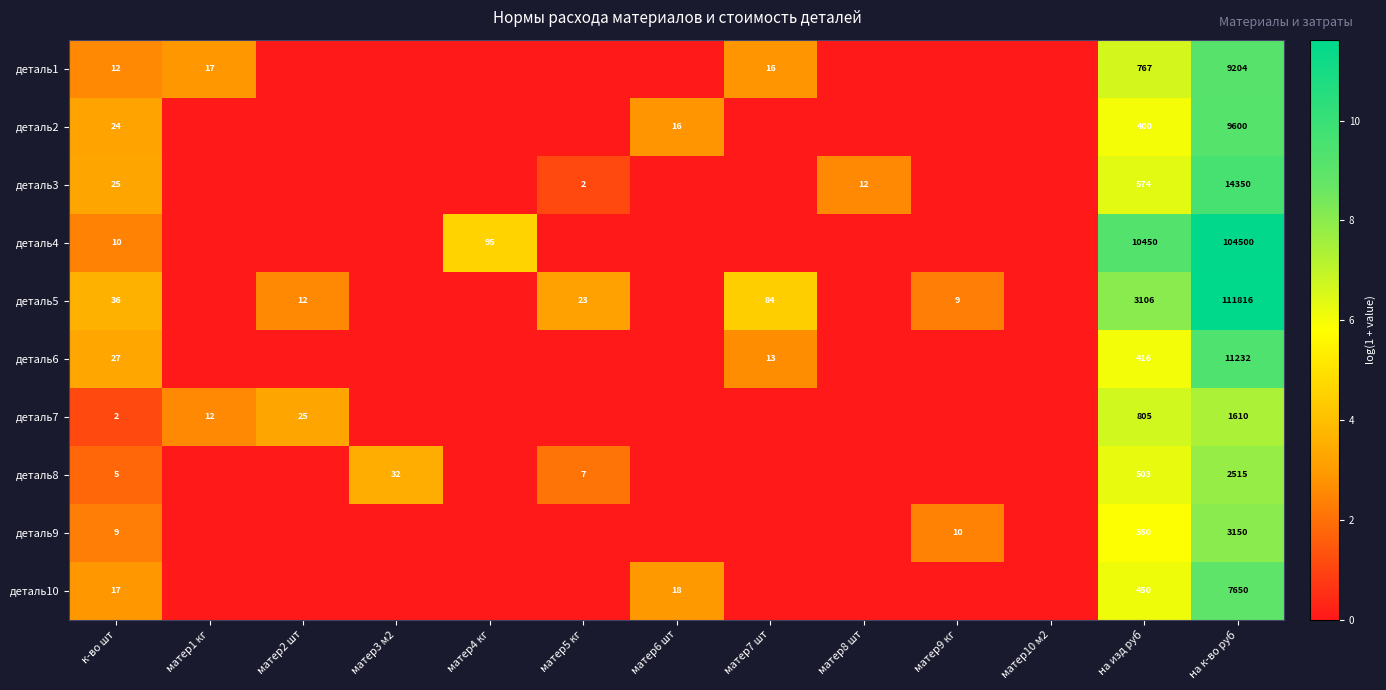

Is it true that деталь10 equals 24 at матер6 шт?

False